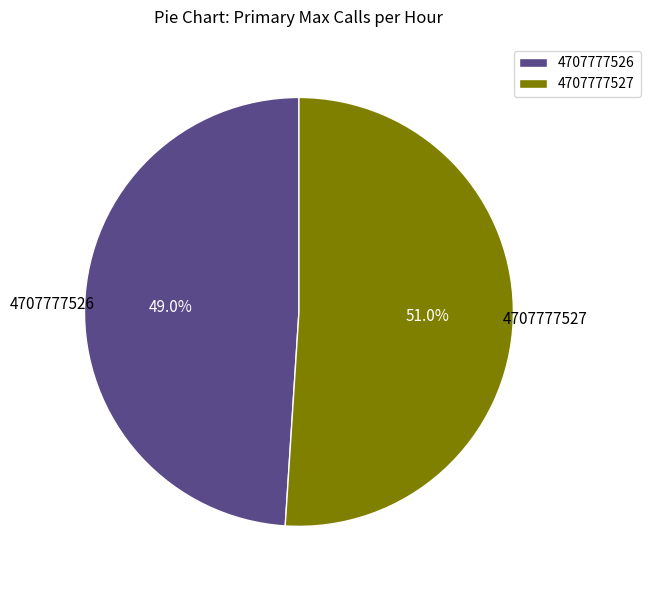

Which slice is the largest?

4707777527